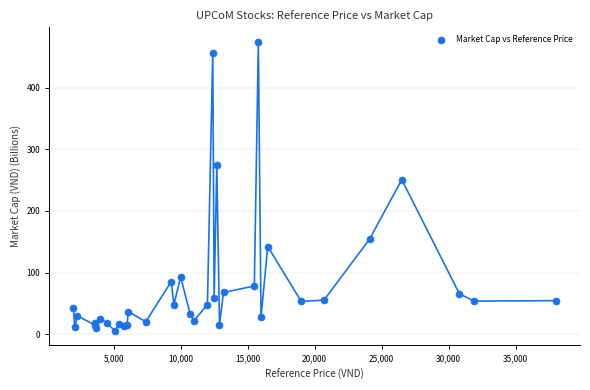

What Y value in the scatter plot is closest to 240?

251.0